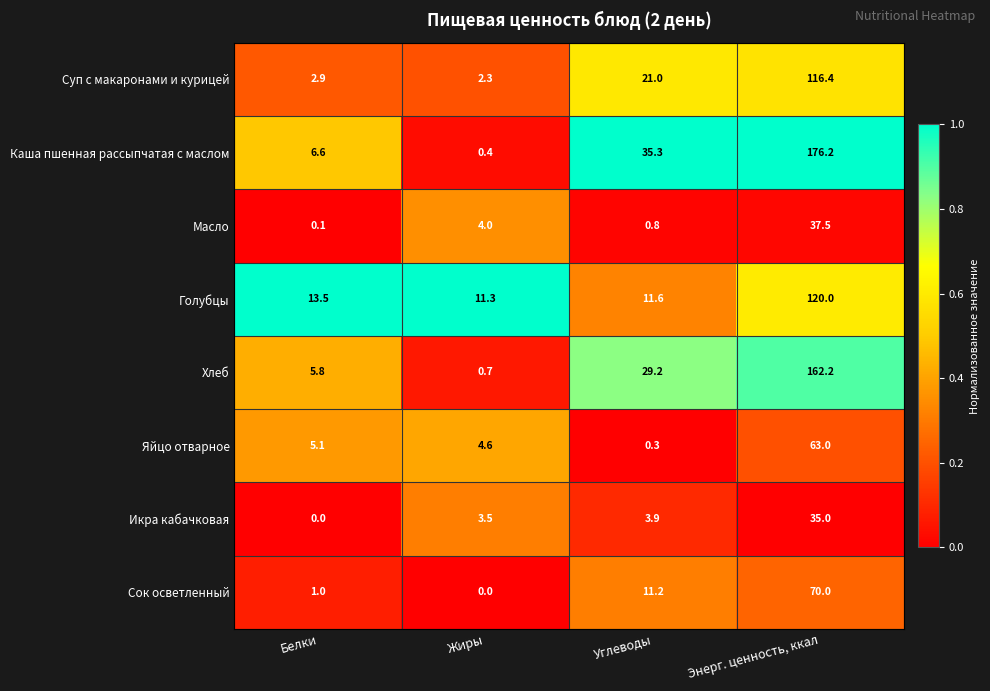

What is the sum of all Голубцы values?

156.4